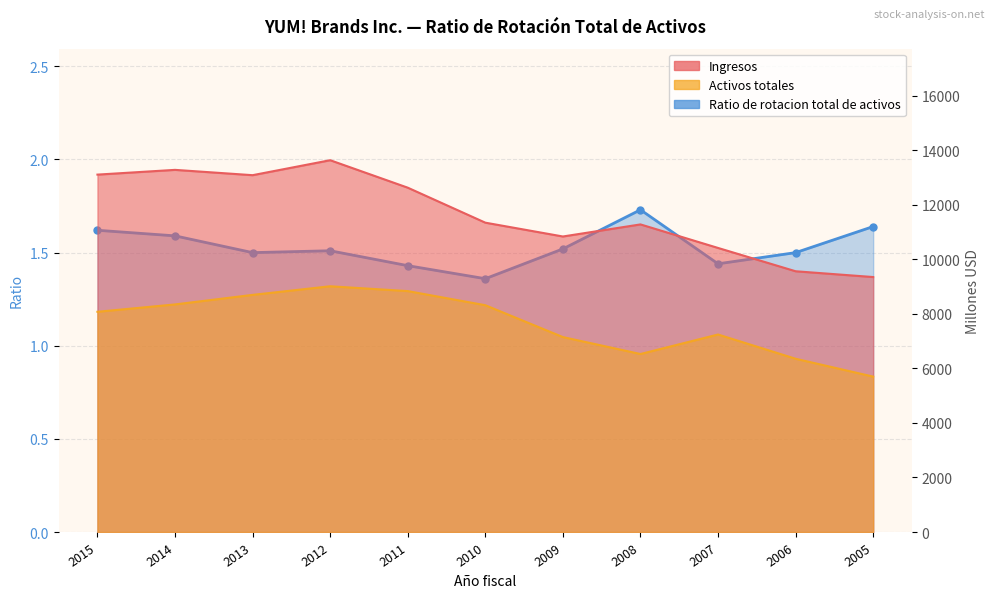

Is the value of Activos totales at 2006 greater than the value of Ingresos at 2011?

No